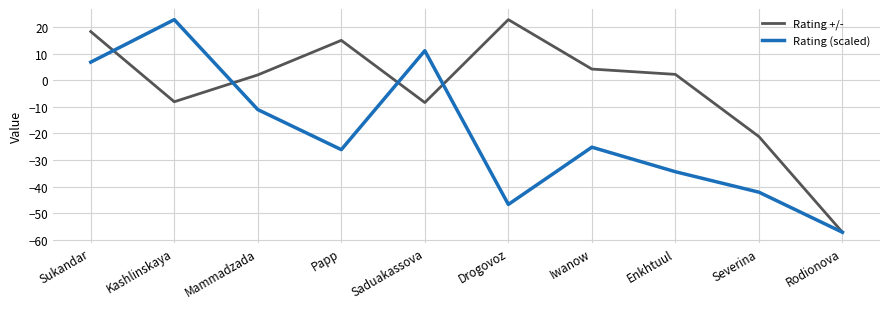

At which label does Rating (scaled) reach its peak?

Kashlinskaya